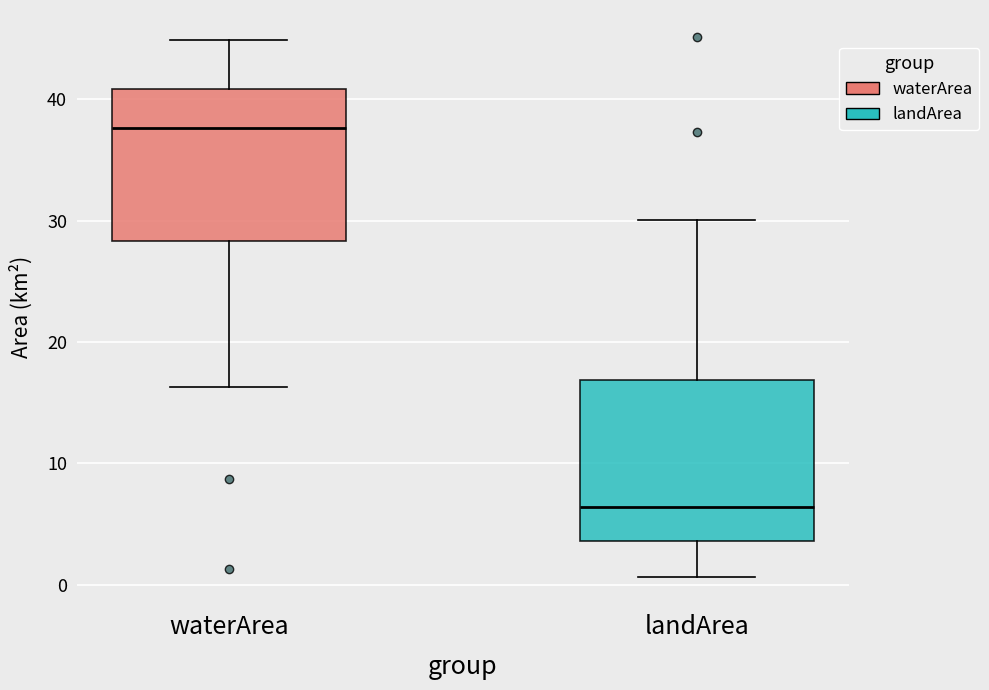

Reading left to right, transcribe this box plot: for each box, give where its median line is, the range the box spans, and where its two whiskers end, as read against the y-axis. The values are not printed on the chart, so give them approximately, as read against the axis.

waterArea: median 38, box 28 to 41, whiskers 16 to 45
landArea: median 6, box 4 to 17, whiskers 1 to 30